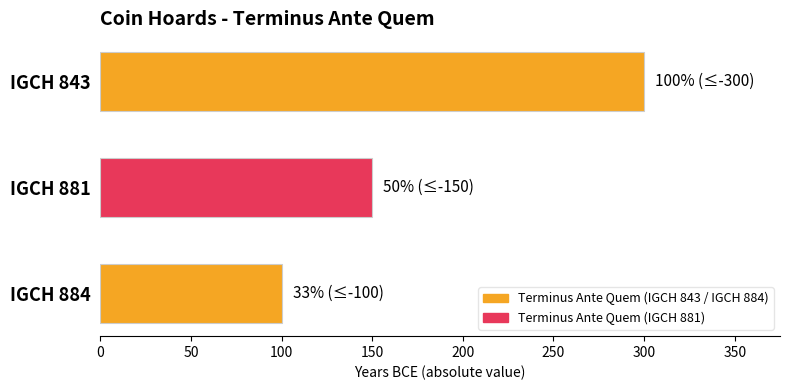

Reading bottom to top, transcribe all the data shown in this chart.

100	150	300